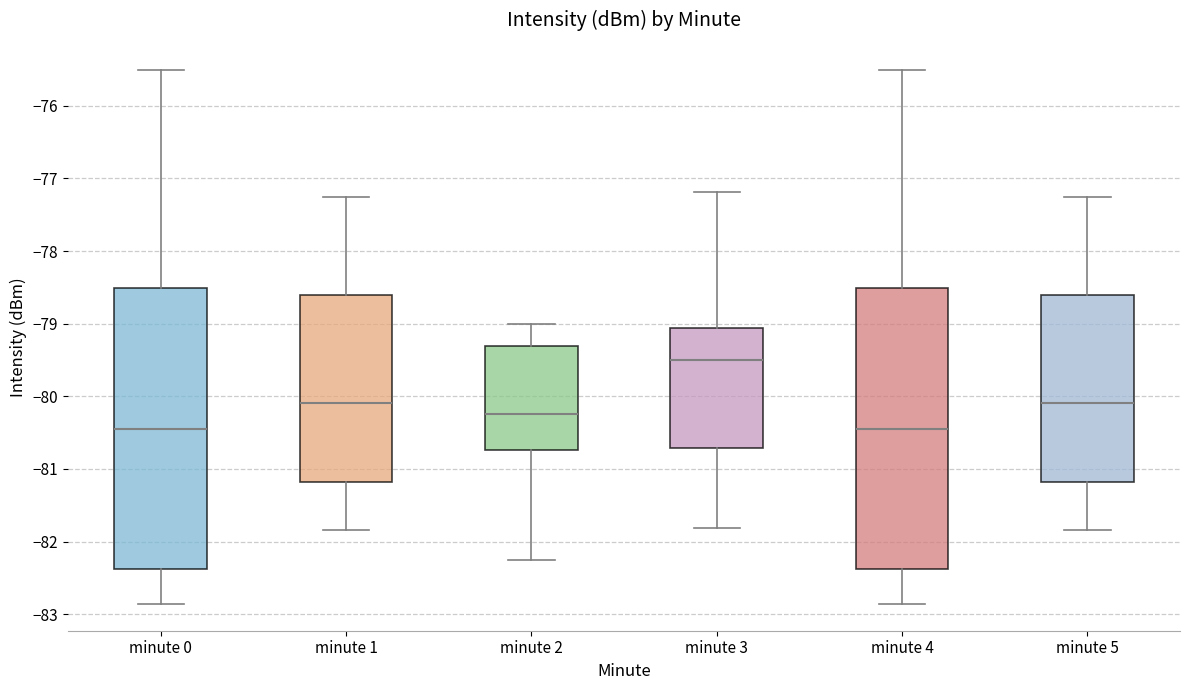

Where does the upper whisker of the box for minute 4 end on the y-axis? The values are not printed on the chart, so give them approximately, as read against the axis.

-75.5